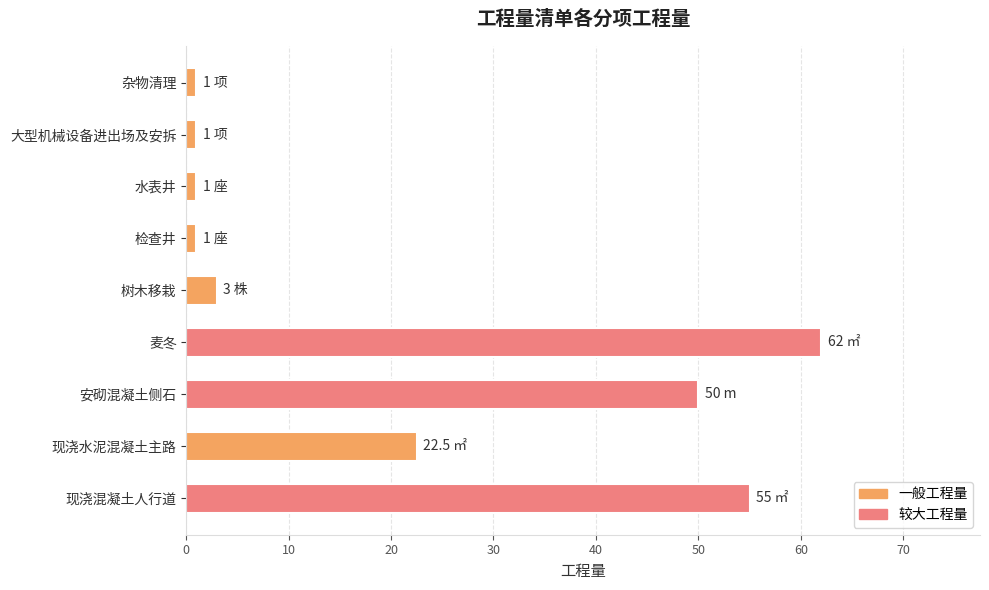

Where is the data nearest to the value 31?

现浇水泥混凝土主路